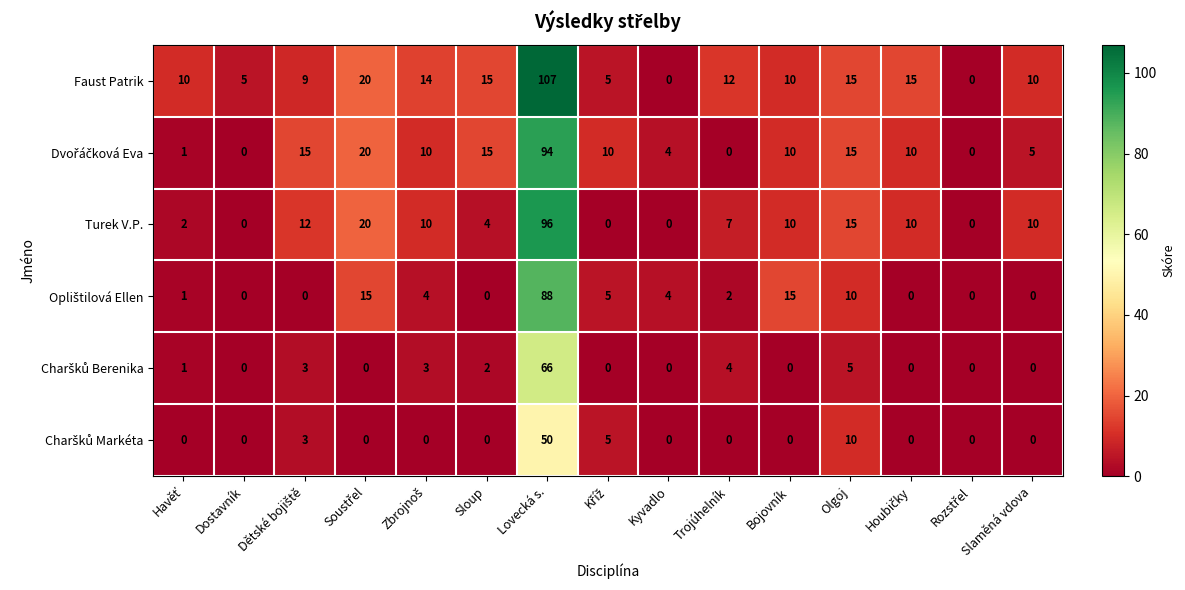

At which category is the sum across all series the highest?

Lovecká s.